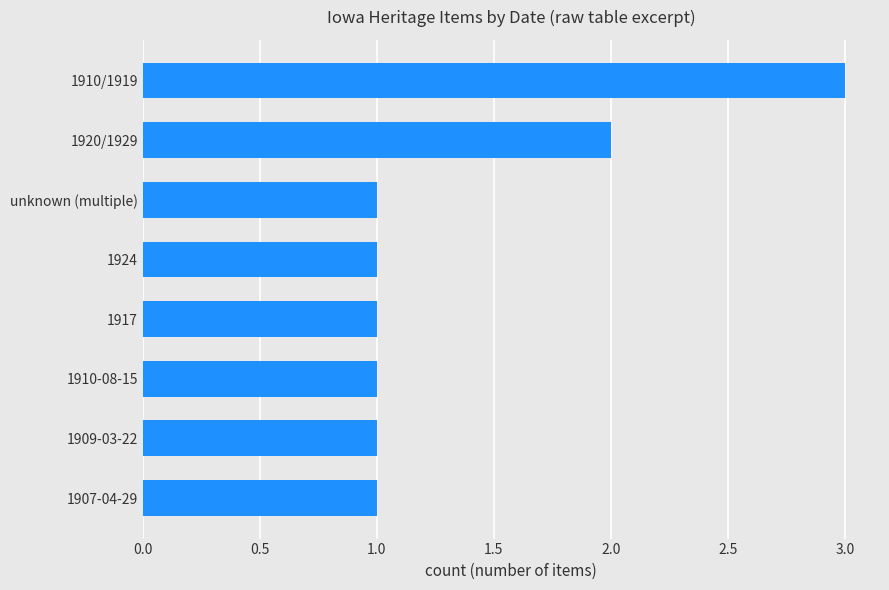

Is it true that the value at 1910/1919 is 3?

True